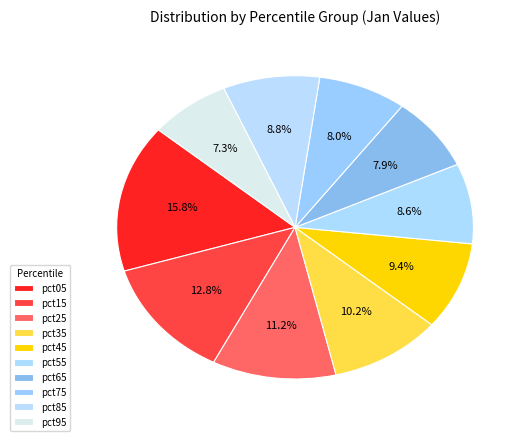

To the nearest percent, what is the difference between the pct85 and pct75 slice percentages?

1%